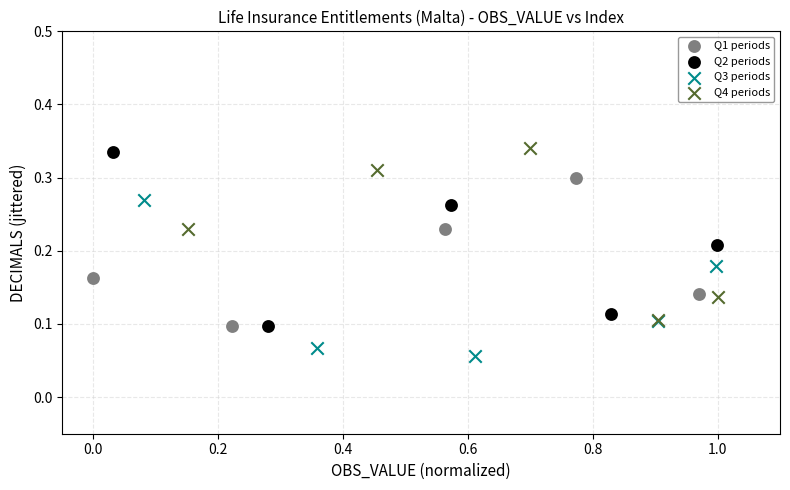

Which series has the largest Y range (max minus min)?

Q2 periods